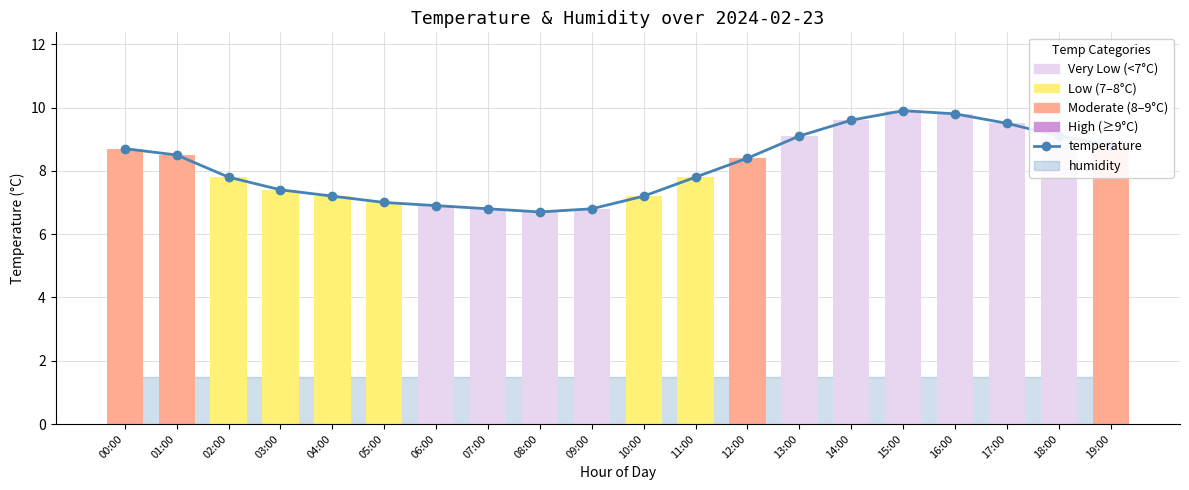

Which category has the lowest value across all series?

08:00